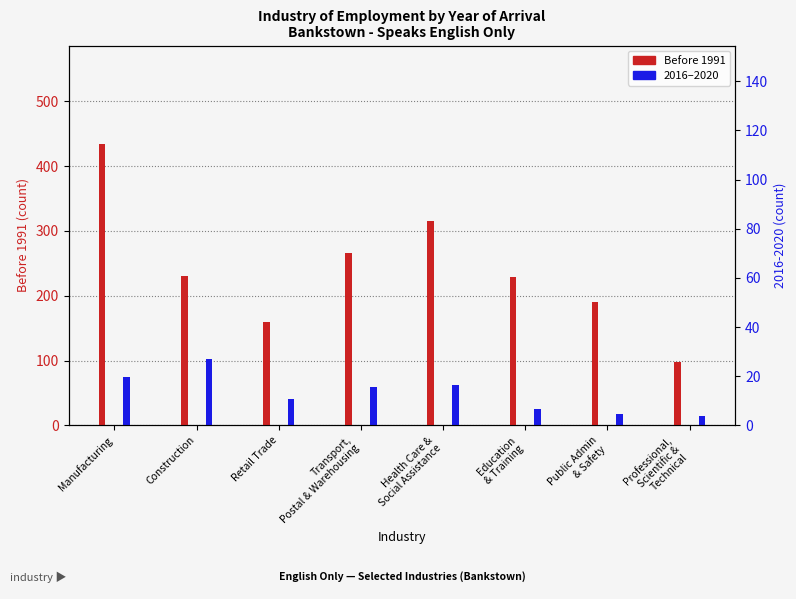

List the labels in order of value, largest first.

Manufacturing, Health Care &
Social Assistance, Transport,
Postal & Warehousing, Construction, Education
& Training, Public Admin
& Safety, Retail Trade, Professional,
Scientific &
Technical